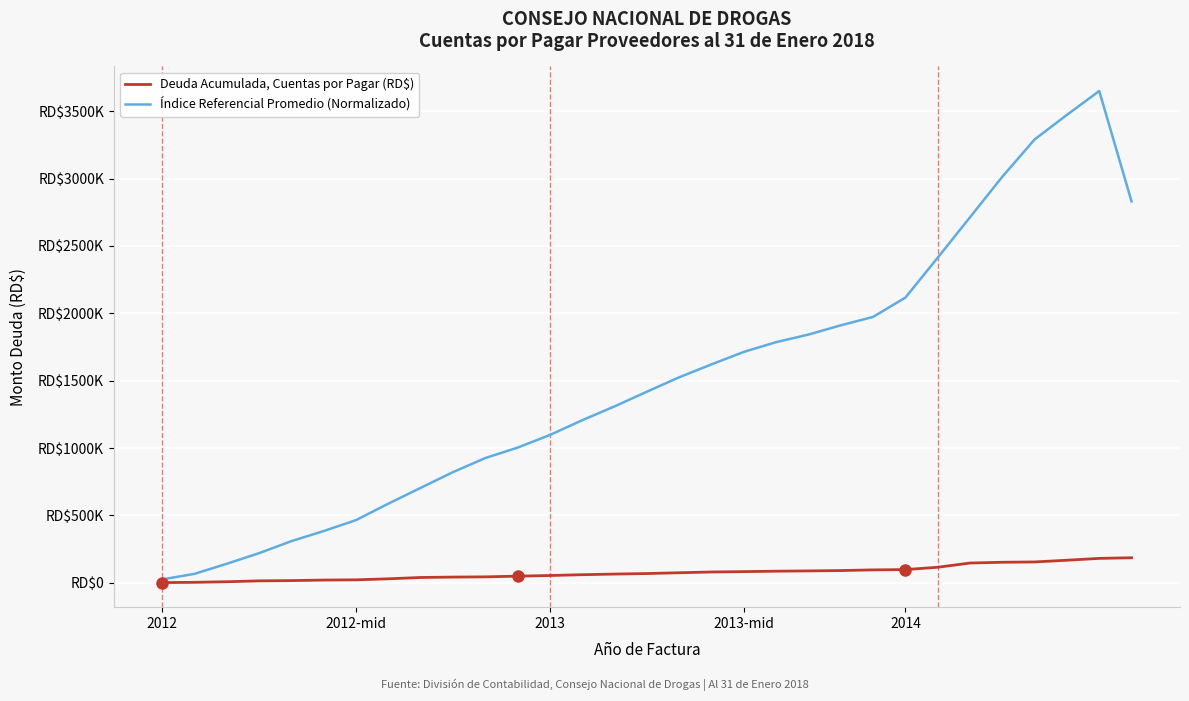

What is the label of the 9th point from the right?

22